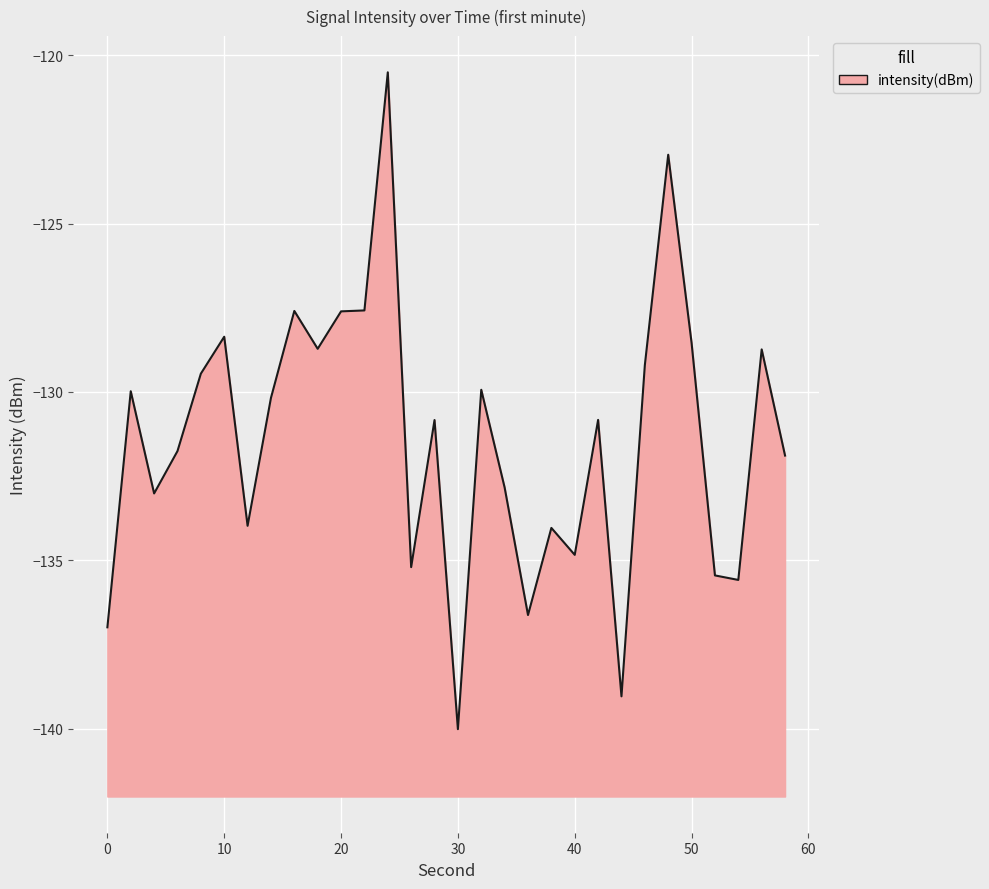

Rank the categories by value from lowest to highest.

30, 44, 0, 36, 54, 52, 26, 40, 38, 12, 4, 34, 58, 6, 28, 42, 14, 2, 32, 8, 46, 56, 18, 50, 10, 20, 16, 22, 48, 24